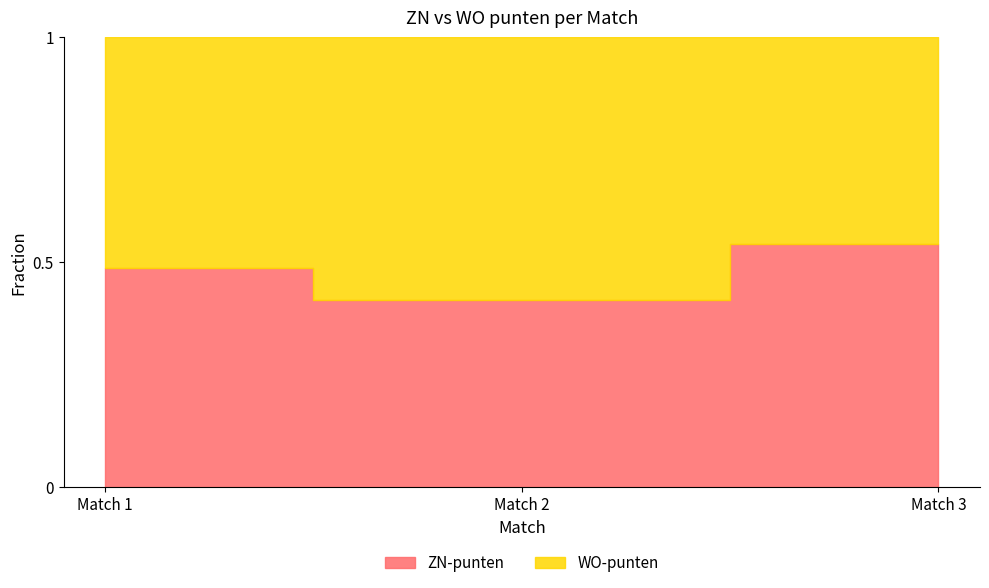

At which label does ZN-punten first exceed 1262?

Match 3